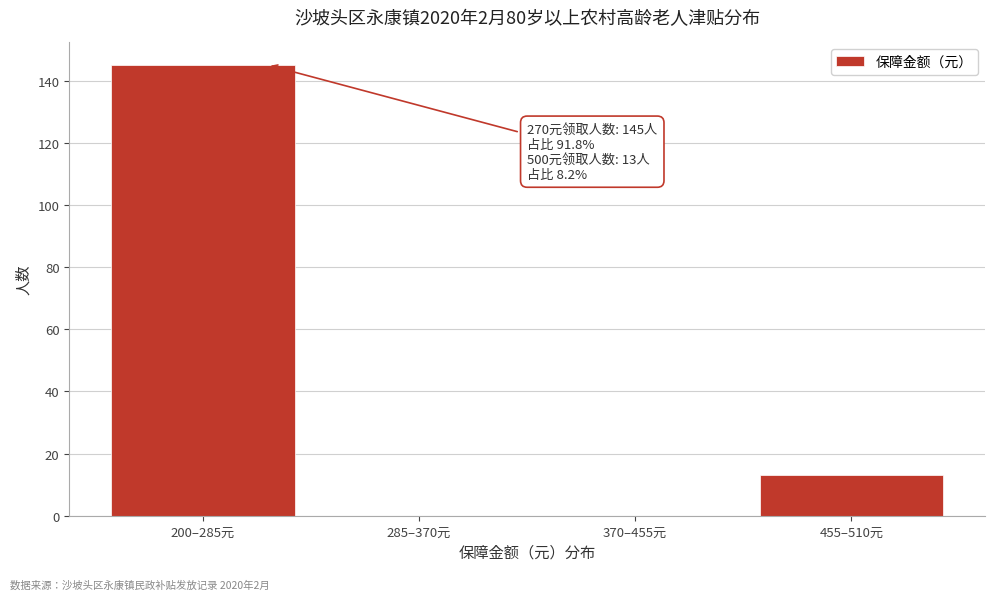

Reading right to left, transcribe all the data shown in this chart.

455–510元=13	370–455元=0	285–370元=0	200–285元=145